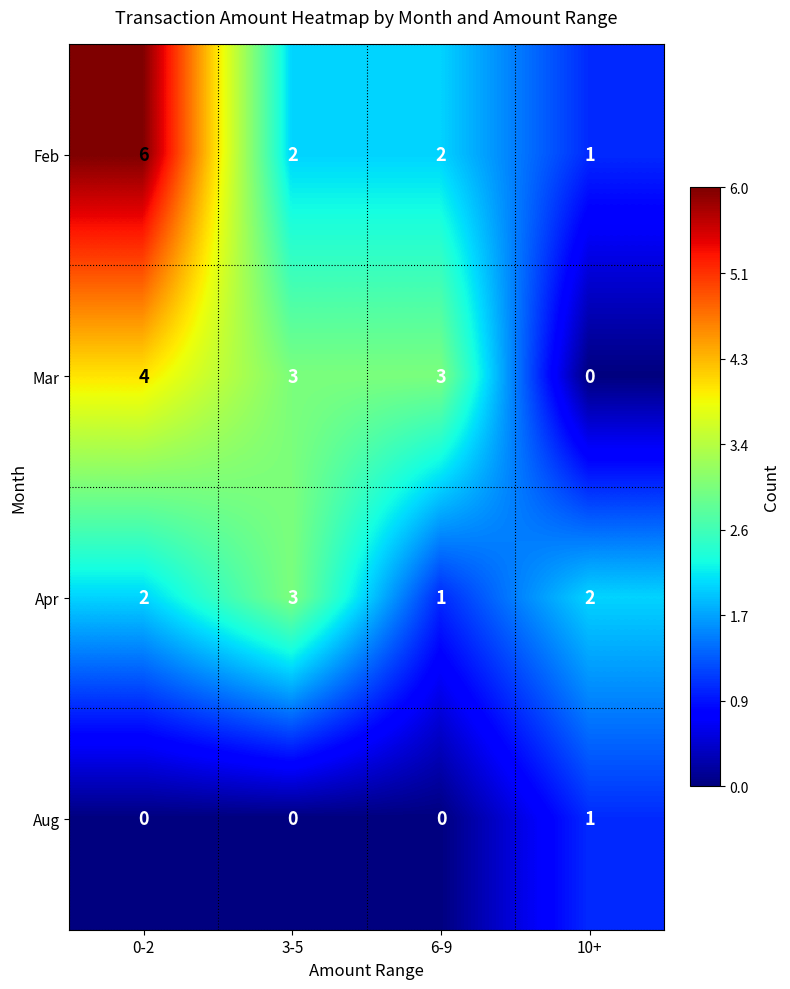

Rank the series by their maximum value, from lowest to highest.

Aug, Apr, Mar, Feb